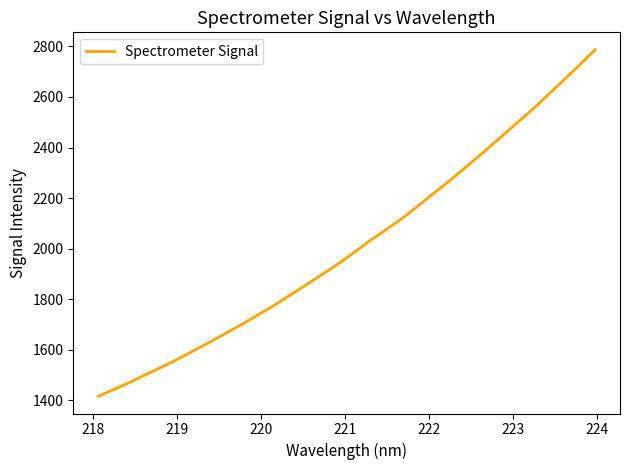

What is the difference between the maximum and minimum values?

1371.5